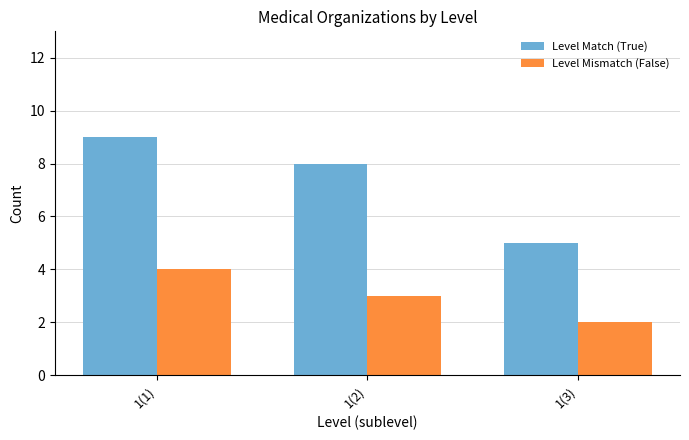

Which category has the highest value across all series?

1(1)